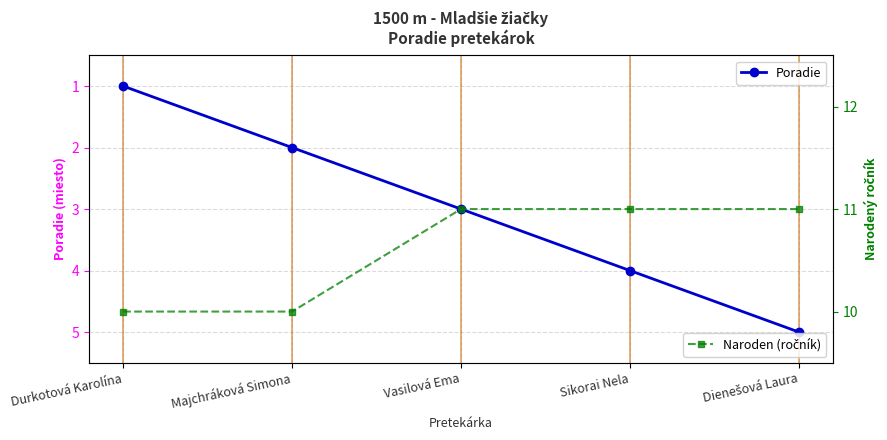

The value of Poradie at Sikorai Nela is 4. True or false?

True